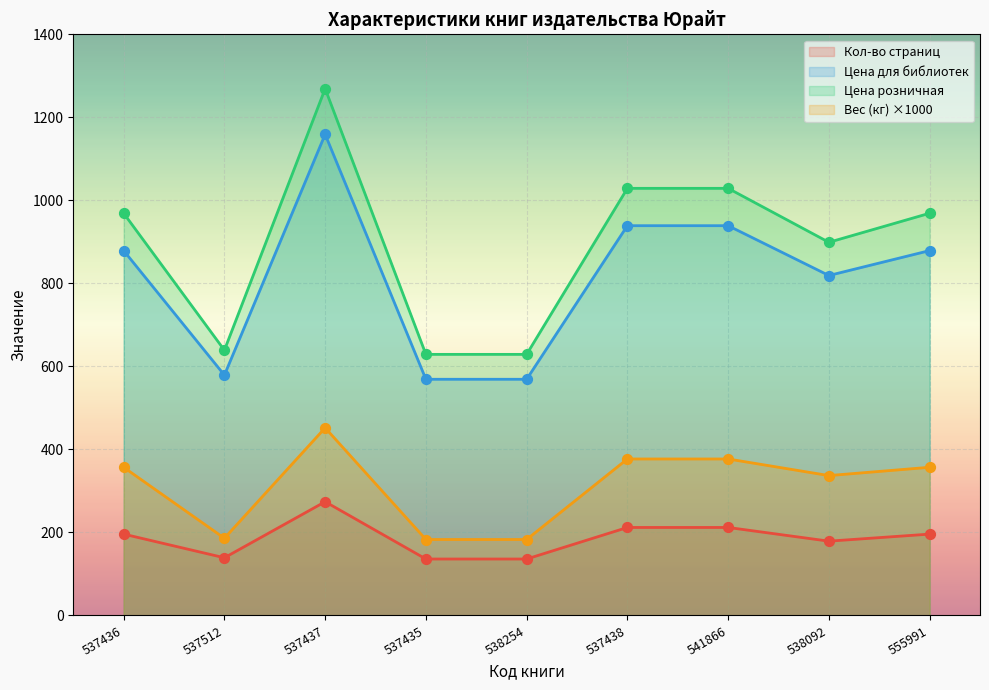

Is the value of Цена для библиотек at 537435 greater than the value of Вес (кг) at 537437?

Yes